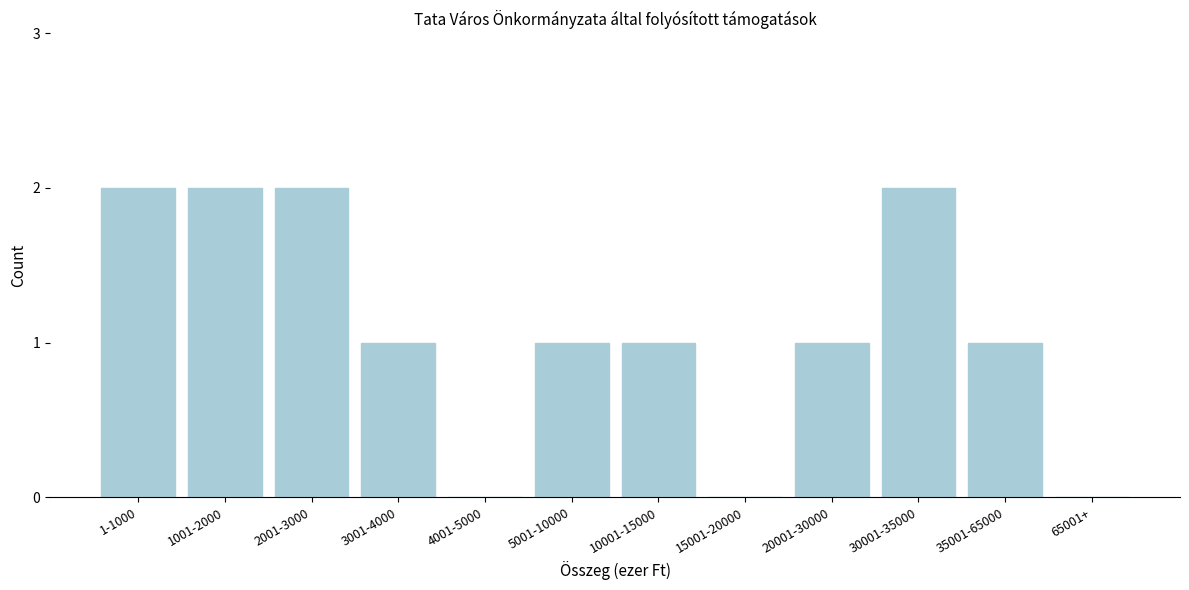

Reading right to left, what are all the values shown in this chart?

65001+=0	35001-65000=1	30001-35000=2	20001-30000=1	15001-20000=0	10001-15000=1	5001-10000=1	4001-5000=0	3001-4000=1	2001-3000=2	1001-2000=2	1-1000=2